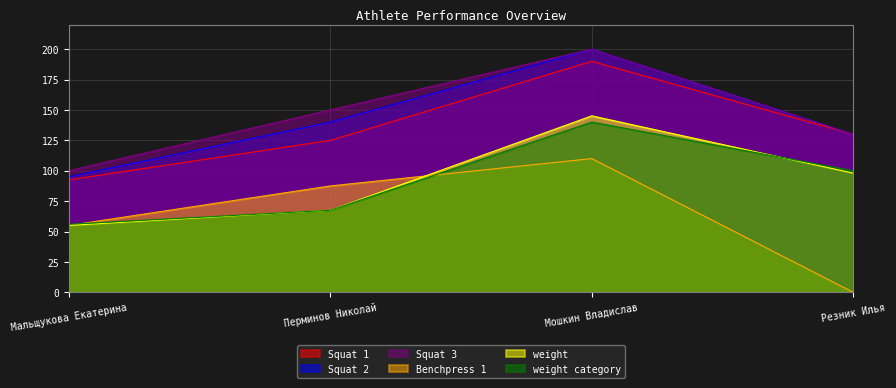

Between Перминов Николай and Резник Илья, which series saw the biggest shift?

Benchpress 1